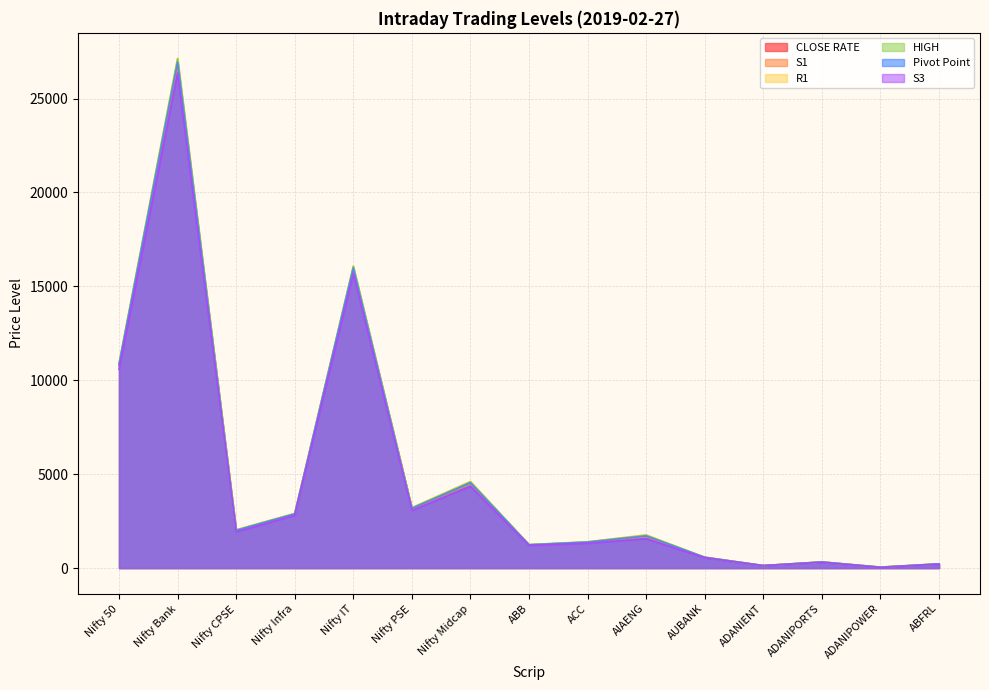

What is the highest value of the S3 series?

26360.0